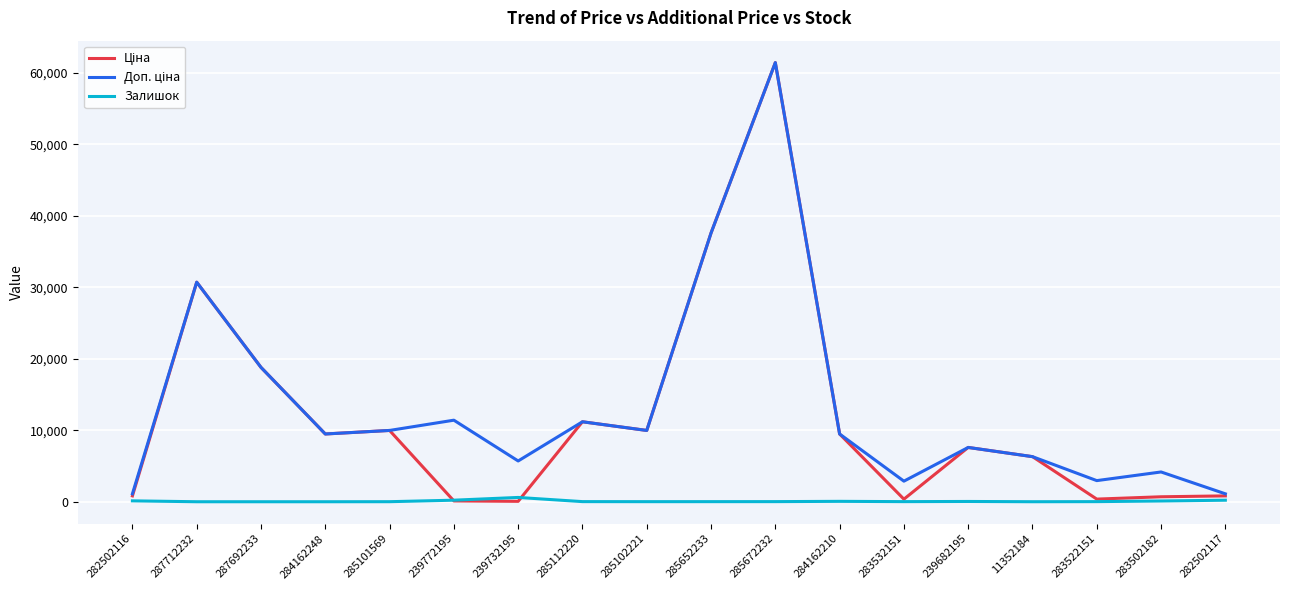

Which label corresponds to the largest value in the chart?

285672232